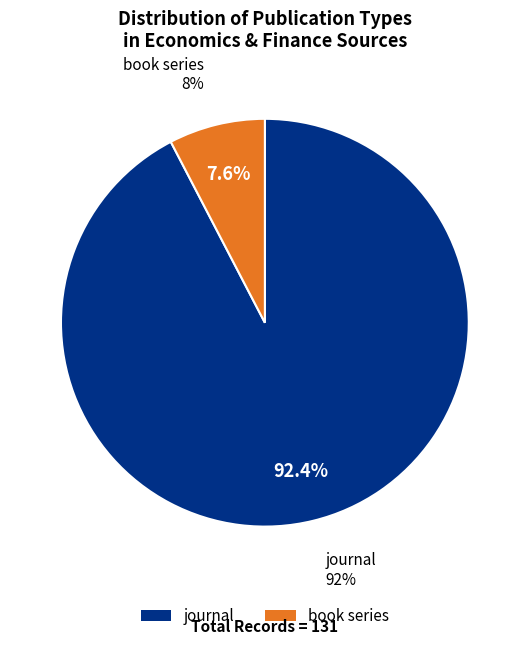

What is the ratio of the value at book series to the value at journal?

0.1